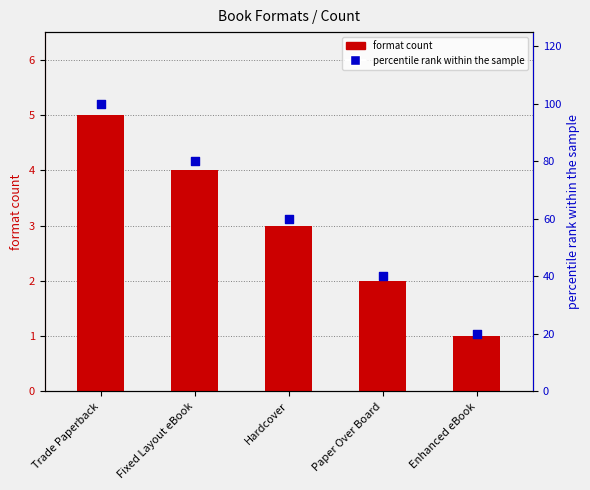

At which category is the sum across all series the highest?

Trade Paperback